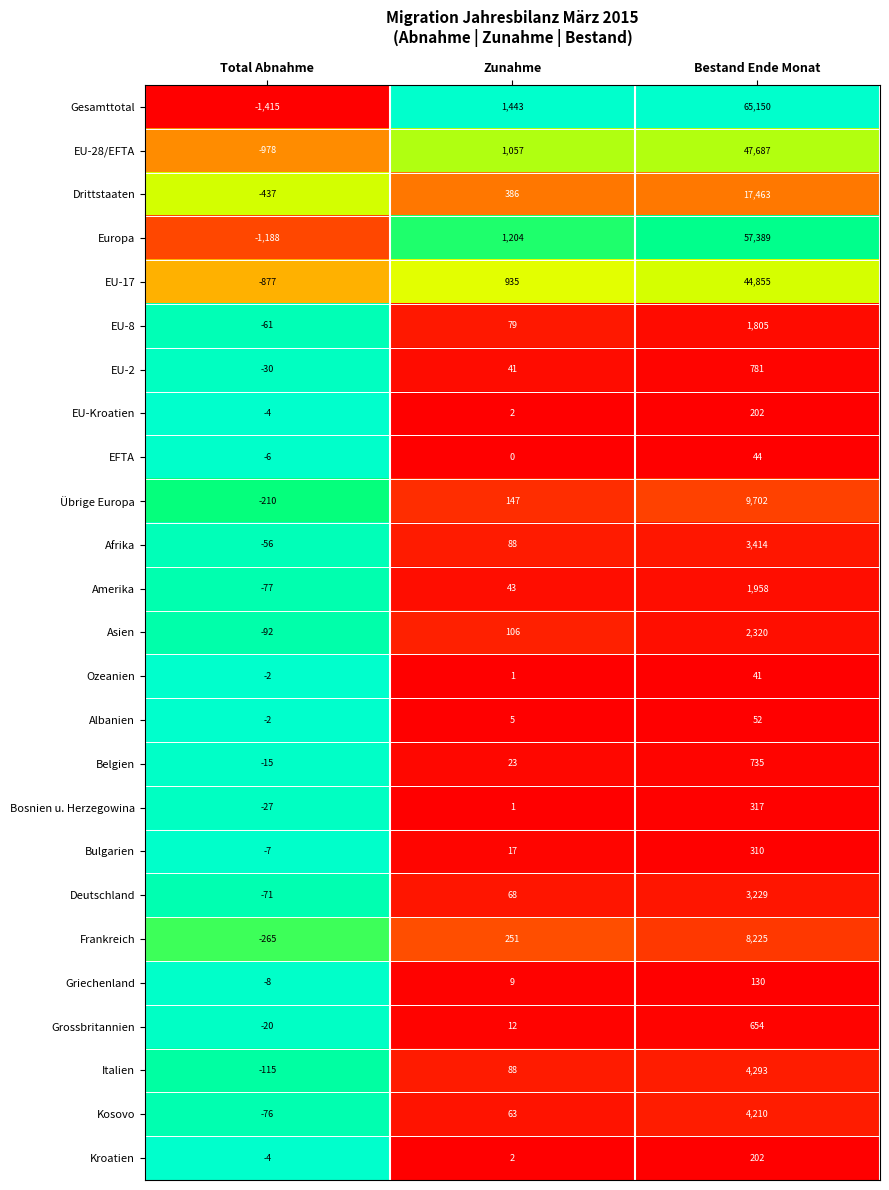

At which category does the chart reach its peak across all series?

Bestand Ende Monat